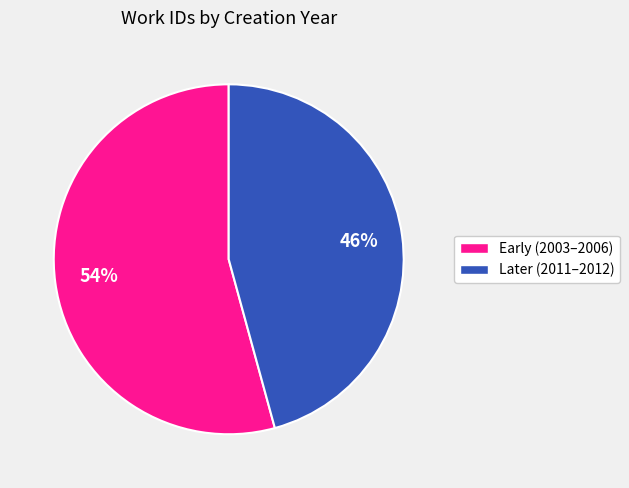

Does any single category account for the majority?

Yes